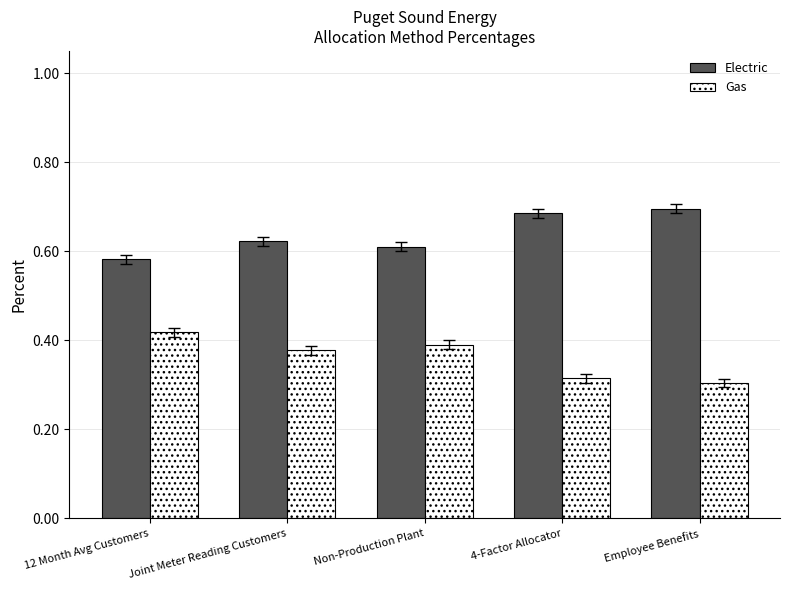

Where is Electric nearest to the value 0?

12 Month Avg Customers